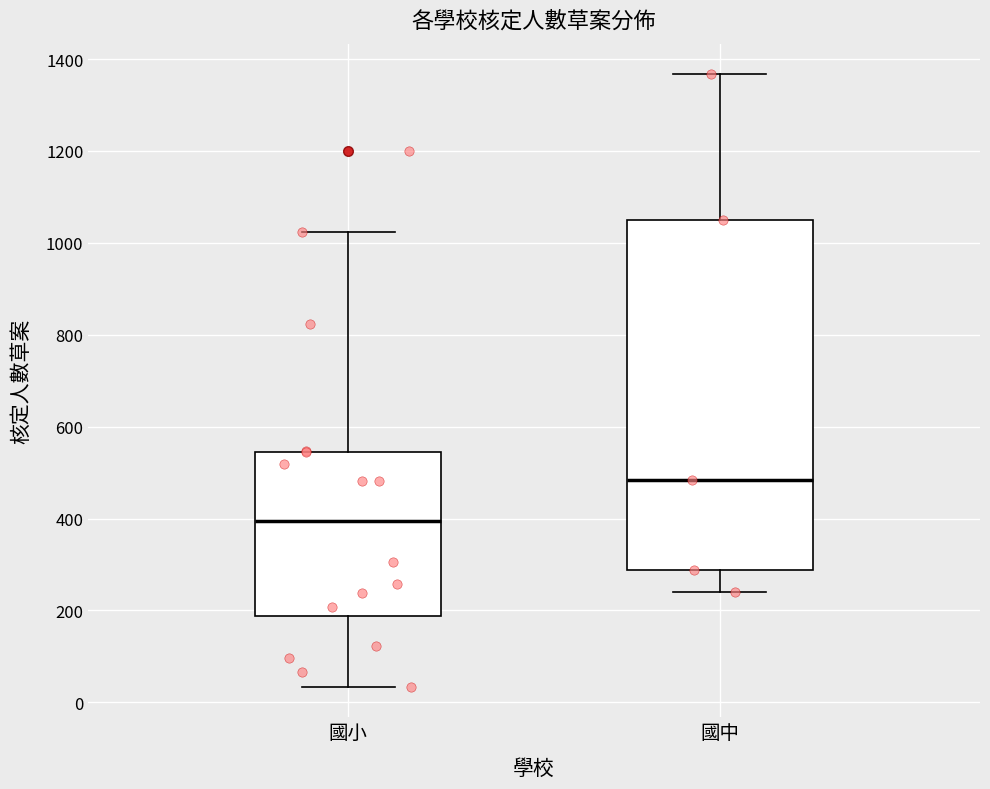

Where is the lower edge of the box for 國小 on the y-axis? The values are not printed on the chart, so give them approximately, as read against the axis.

180